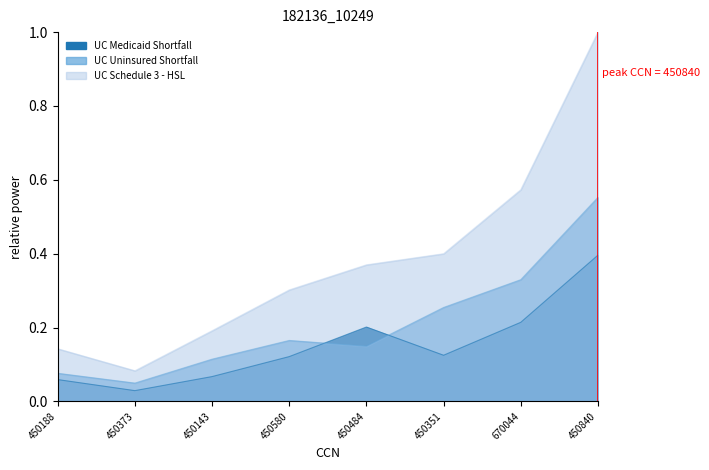

What position from the right is 450840?

1